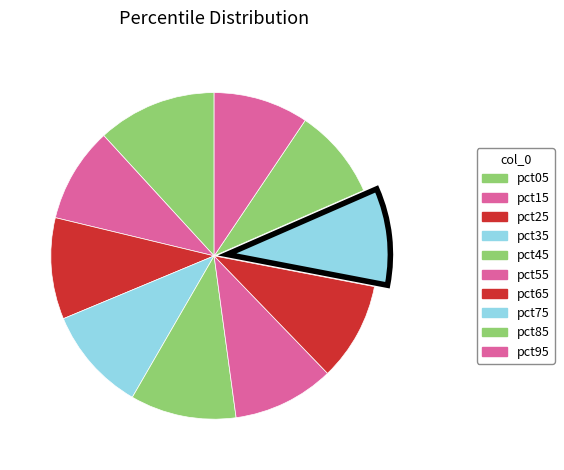

How many slices are in this pie chart?

10